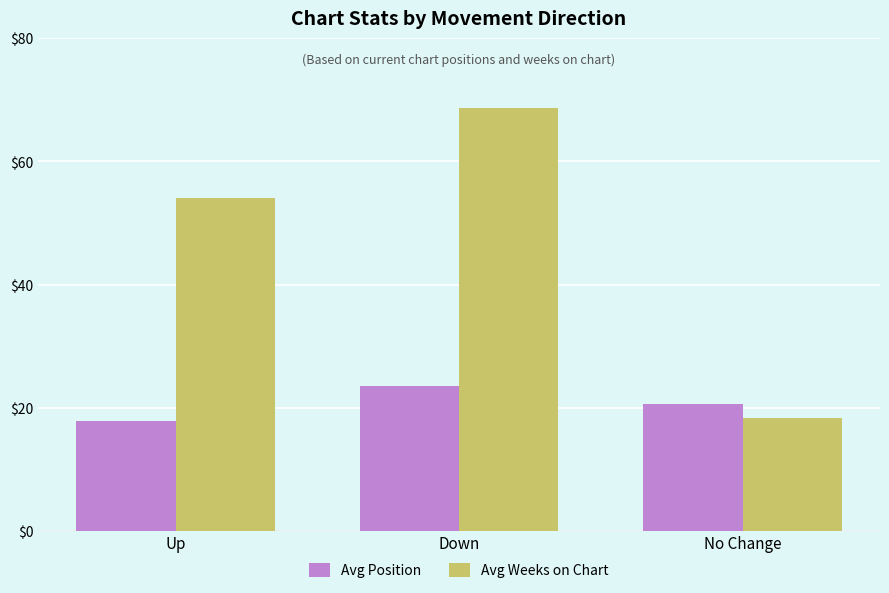

What is the sum of all Avg Weeks on Chart values?

141.0